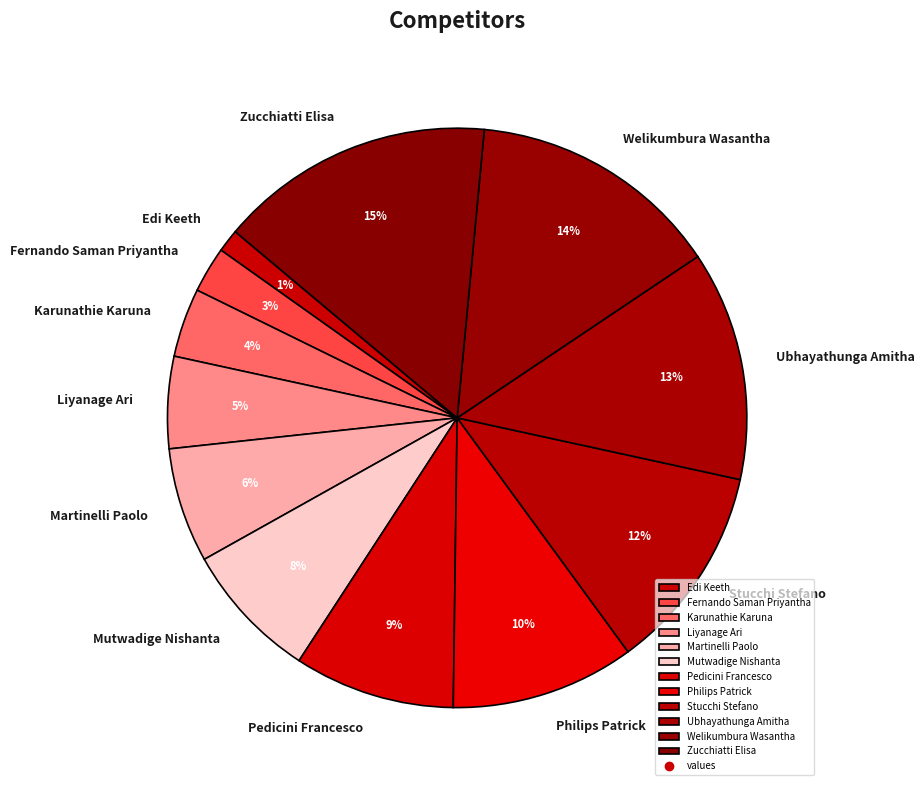

Is it true that Liyanage Ari is 10% of the pie?

False